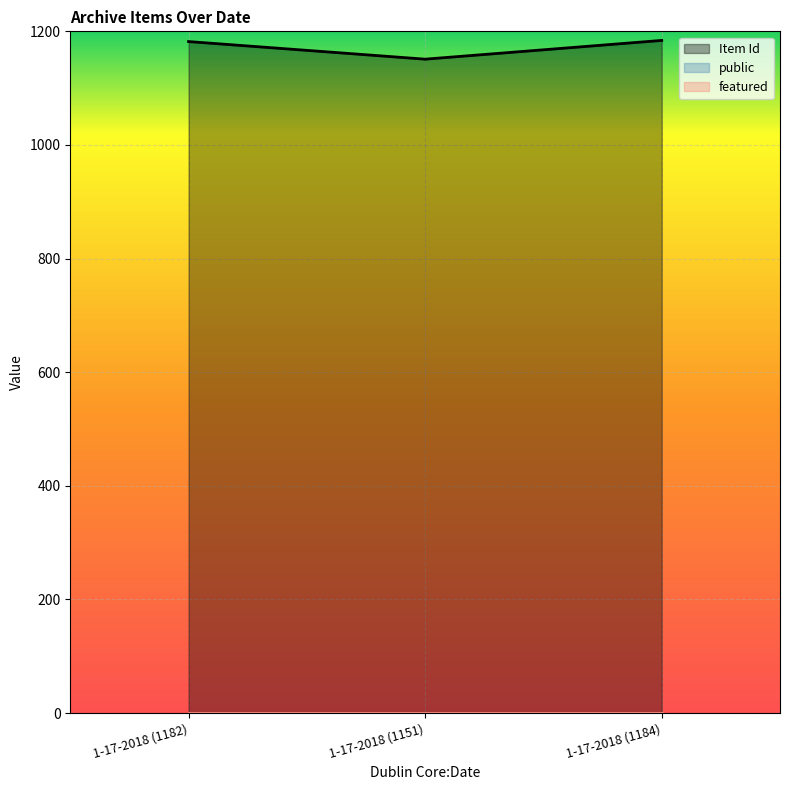

How many distinct data groups are displayed?

3